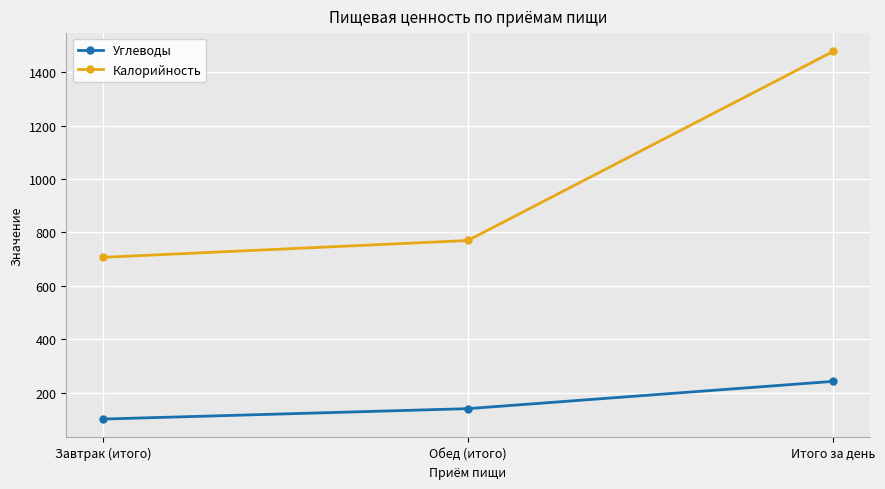

Which category has the lowest value in the Углеводы series?

Завтрак (итого)